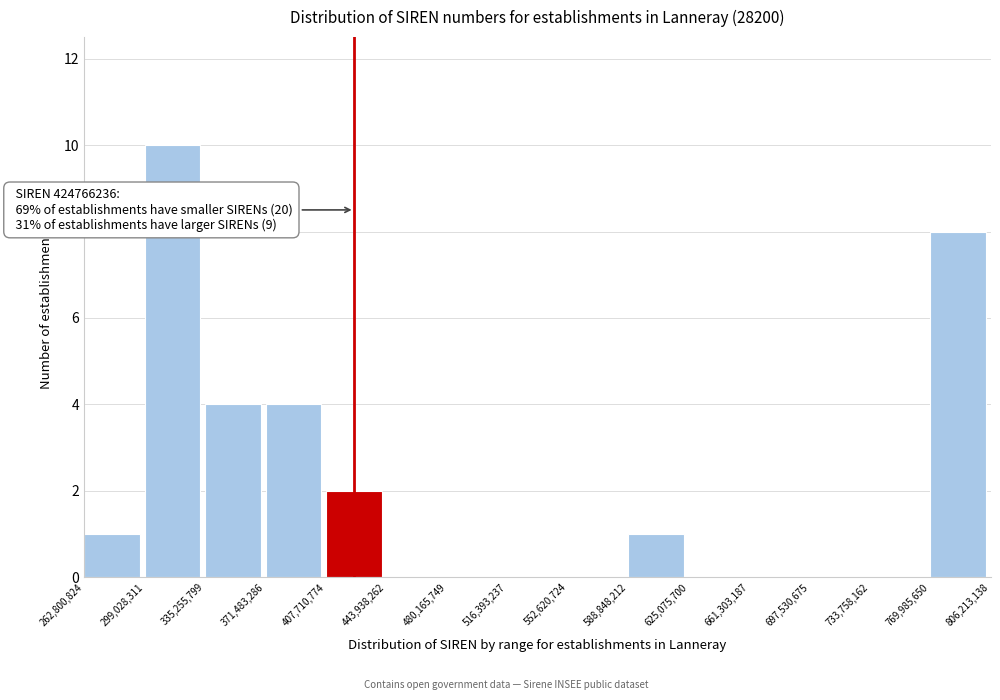

Which range on the x-axis has the tallest bar?

299,028,311 to 335,255,799